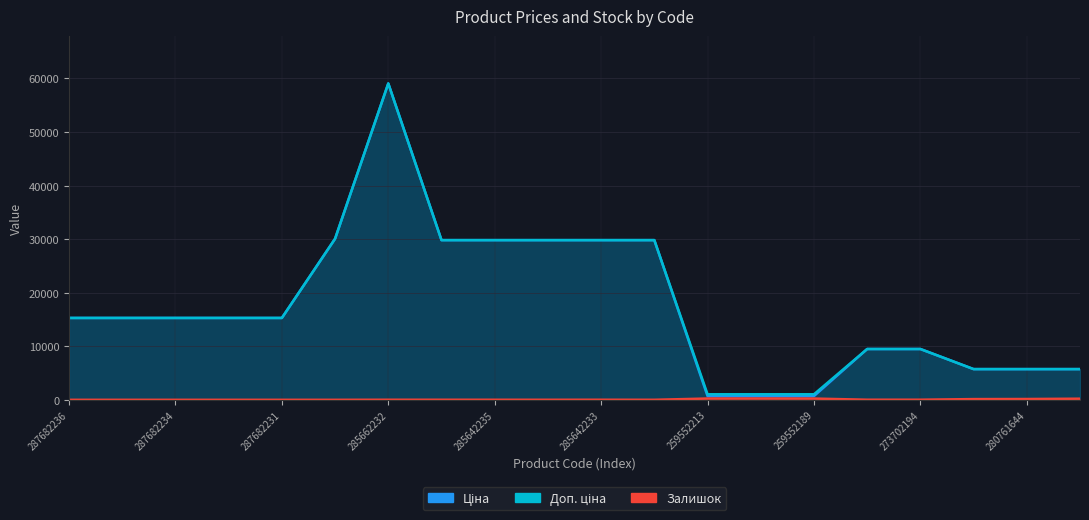

At how many categories does at least one series exceed 50080?

1